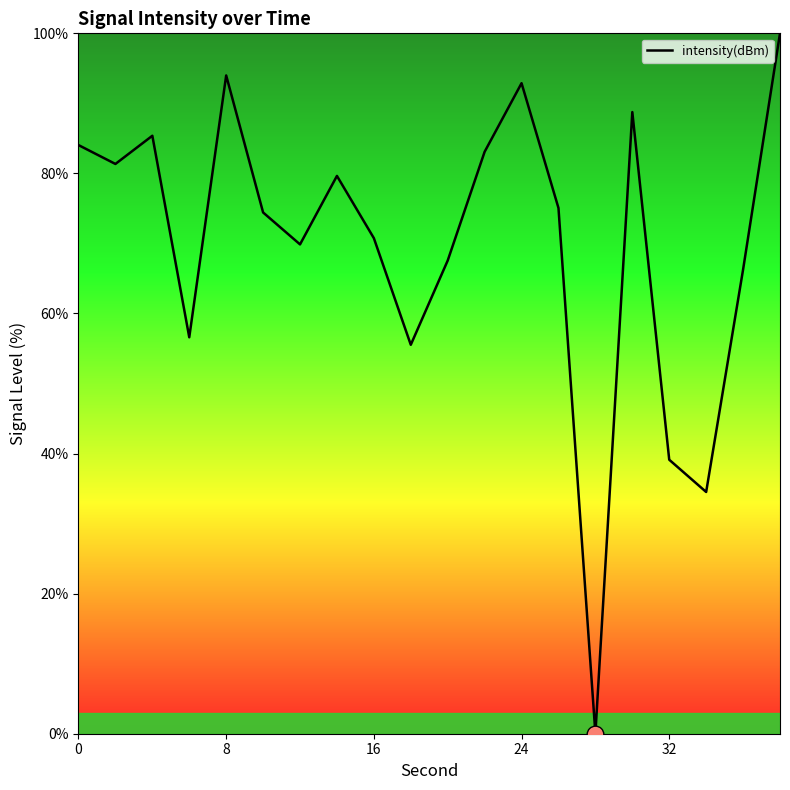

What is the difference between the maximum and minimum values?

100.0